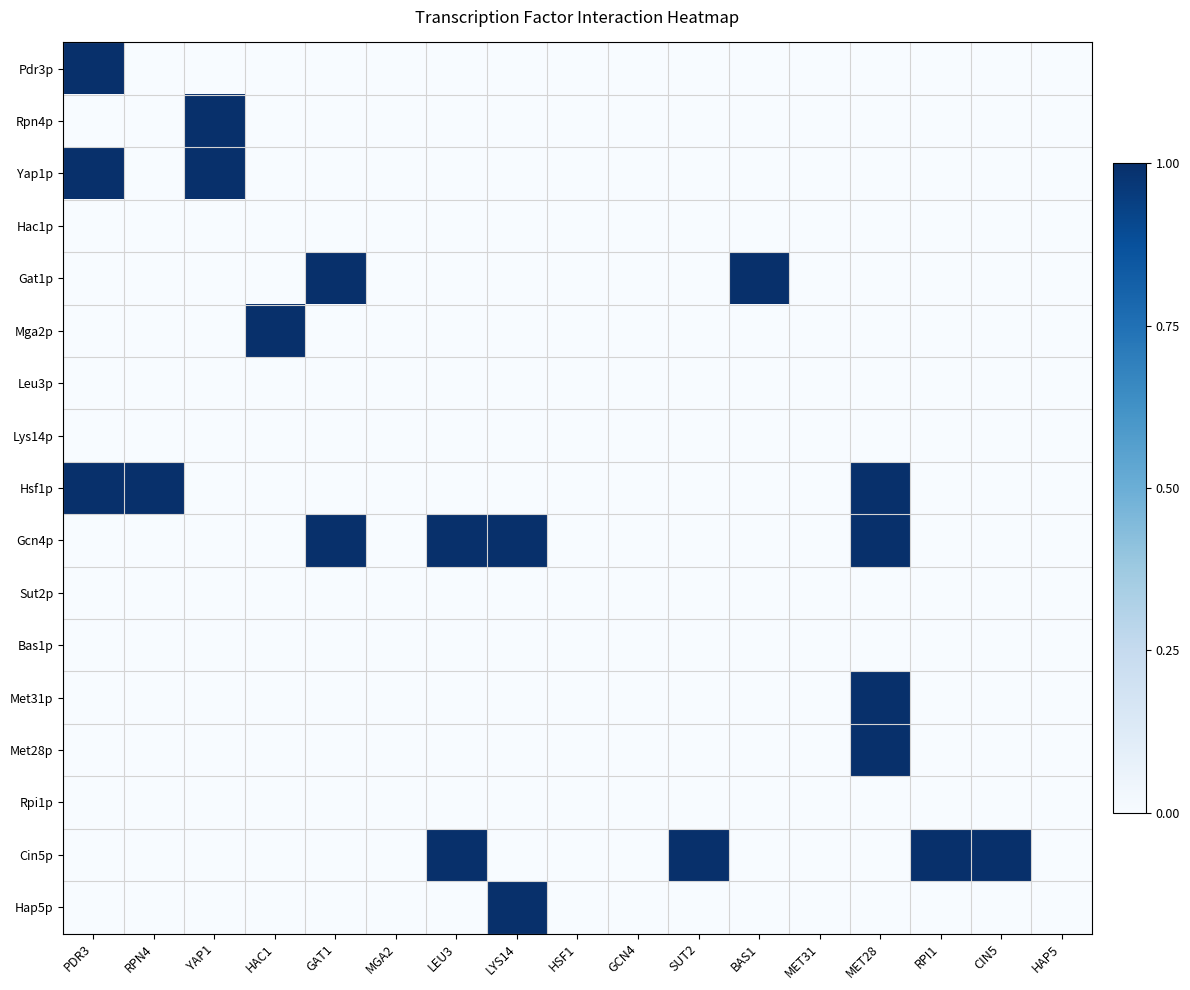

At how many categories does at least one series exceed 0?

12